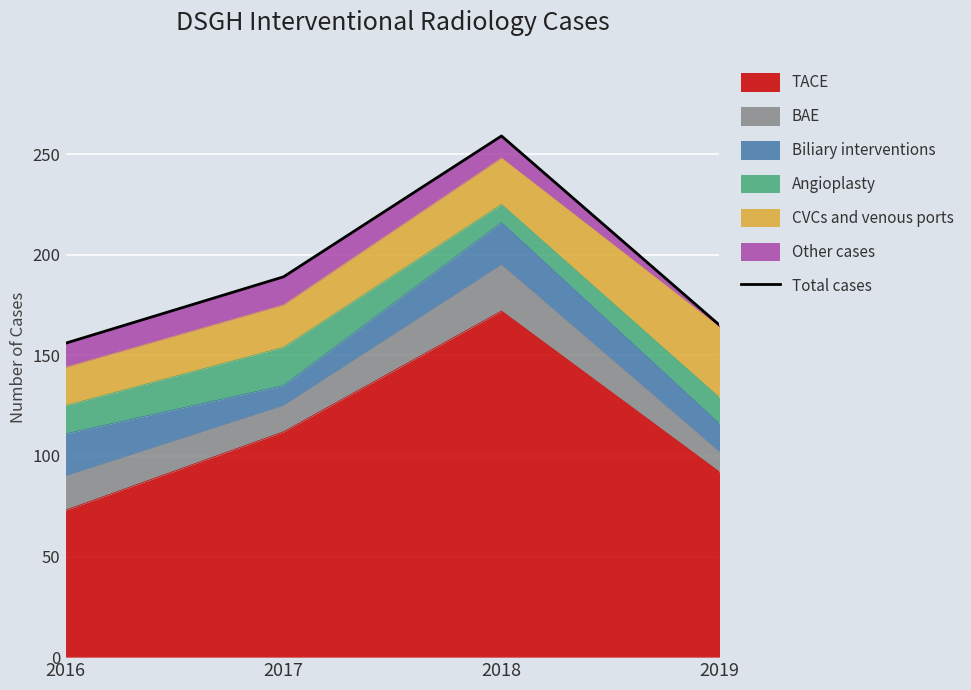

How many points are higher than both their immediate neighbors (excluding endpoints)?

1